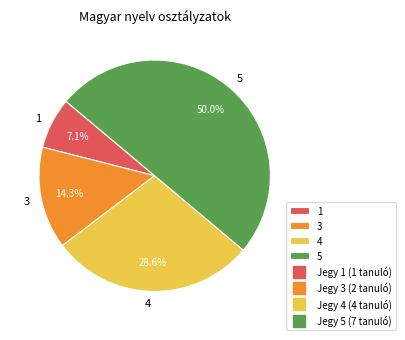

What portion of the pie excludes 1?

92.9%